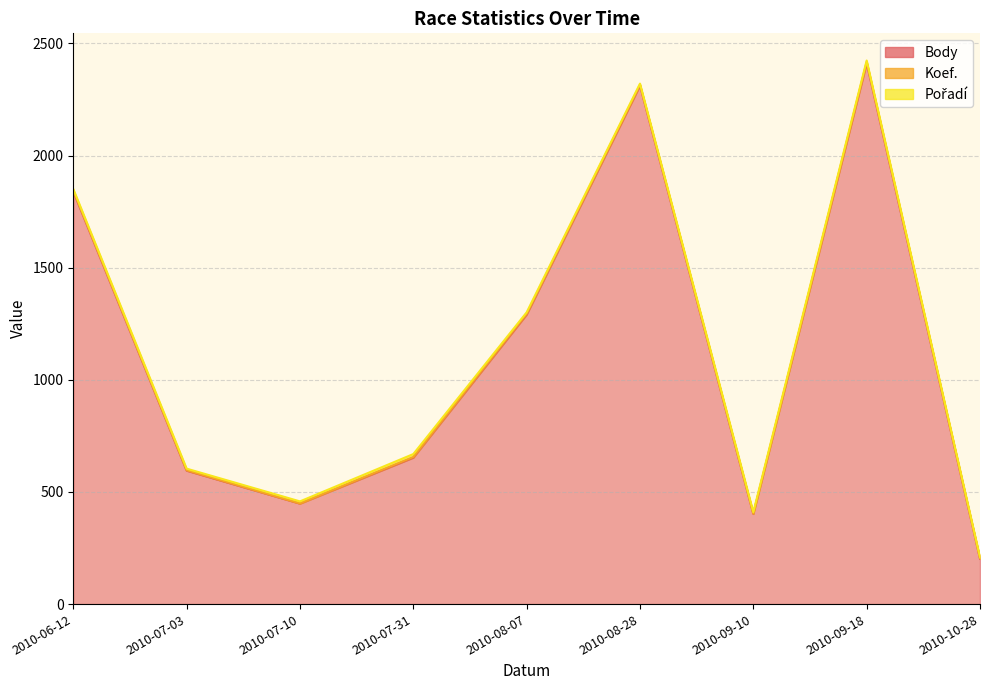

List the series in order of their peak value, highest first.

Body, Pořadí, Koef.